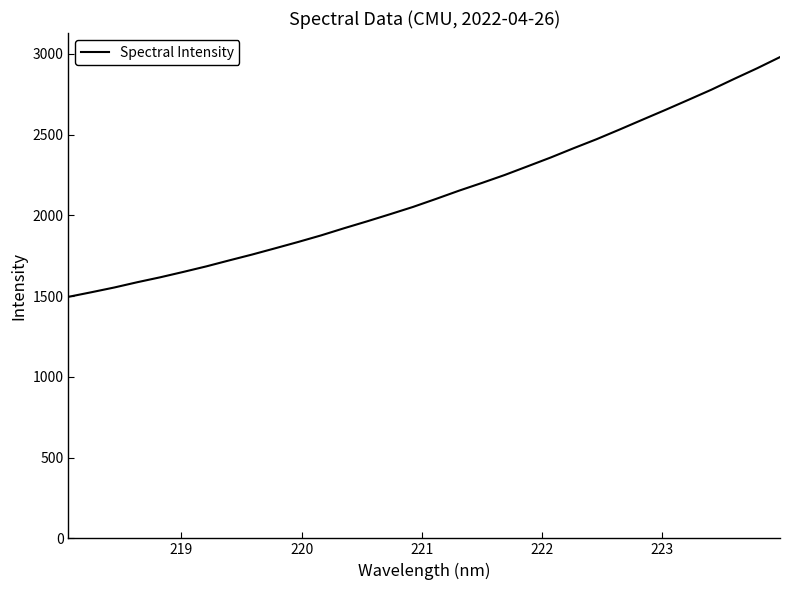

What is the difference between the maximum and minimum values?

1484.5